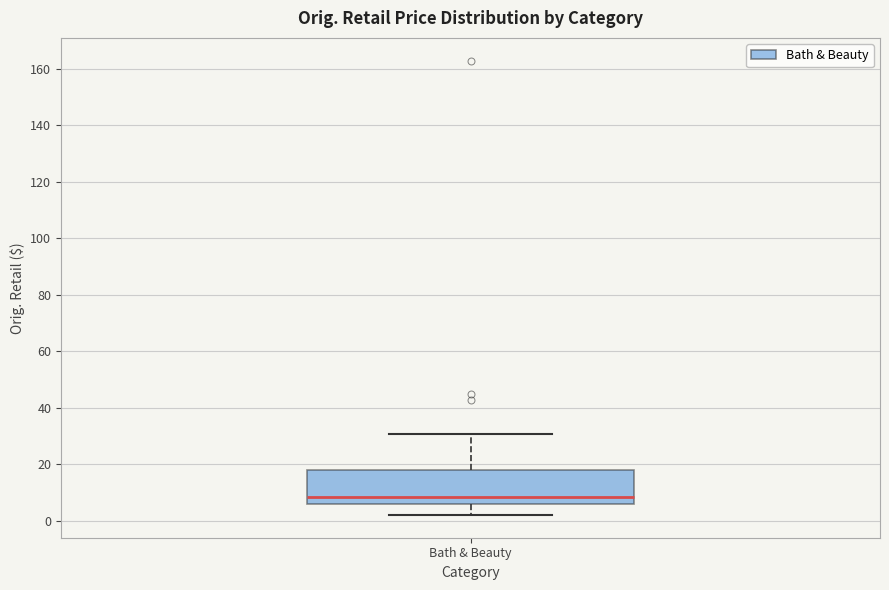

Transcribe this box plot: give where the median line is, the range the box spans, and where the two whiskers end, as read against the y-axis. The values are not printed on the chart, so give them approximately, as read against the axis.

median 8, box 6 to 18, whiskers 2 to 30